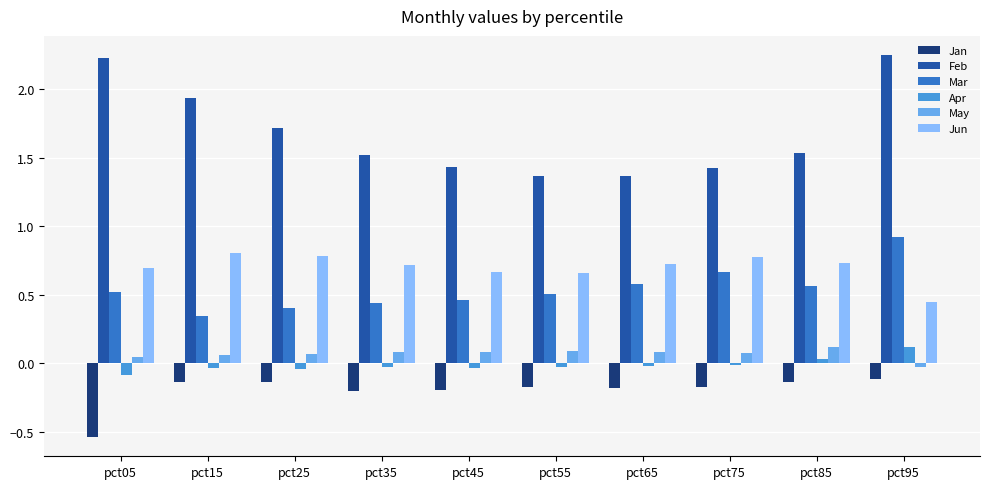

Which category has the lowest value across all series?

pct05